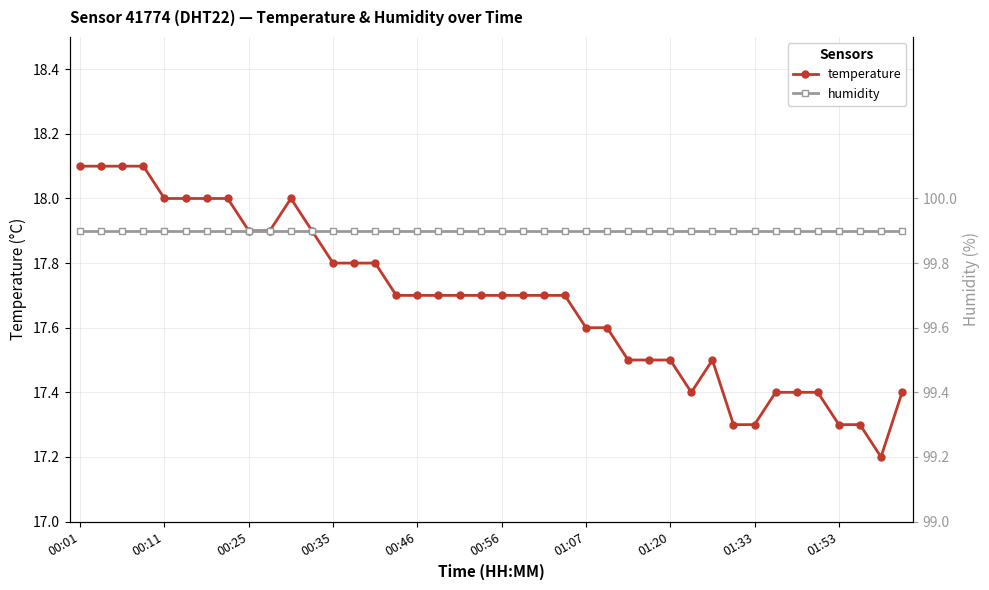

How many distinct data groups are displayed?

2